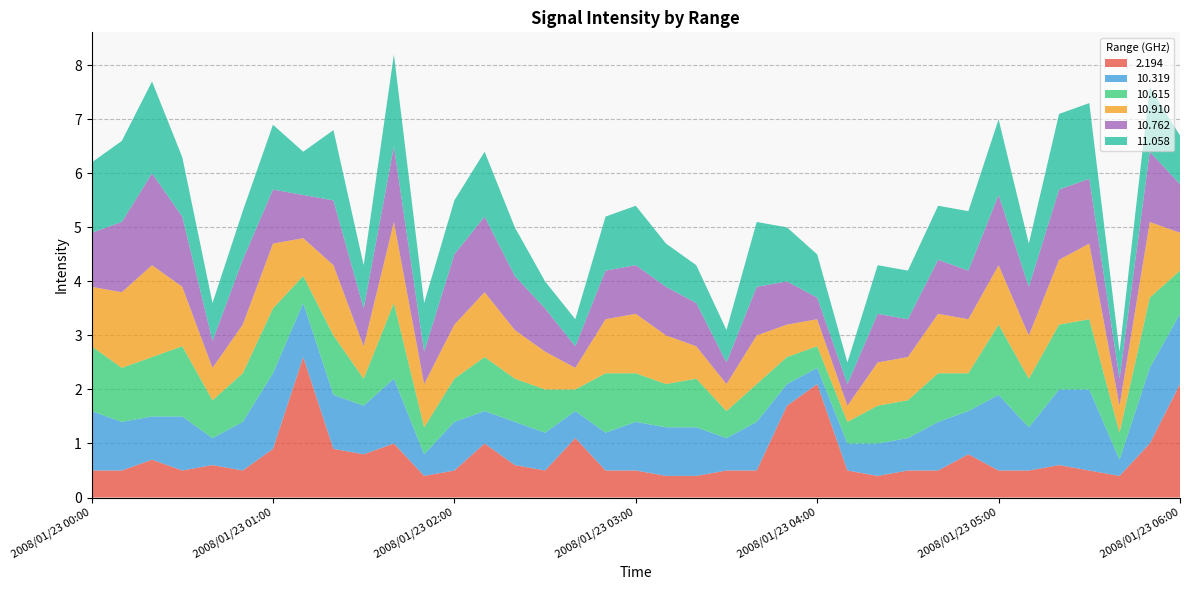

Reading left to right, extract all data points from this chart.

  2.194: 0.5	0.5	0.7	0.5	0.6	0.5	0.9	2.6	0.9	0.8	1.0	0.4	0.5	1.0	0.6	0.5	1.1	0.5	0.5	0.4	0.4	0.5	0.5	1.7	2.1	0.5	0.4	0.5	0.5	0.8	0.5	0.5	0.6	0.5	0.4	1.0	2.1
 10.319: 1.1	0.9	0.8	1.0	0.5	0.9	1.4	1.0	1.0	0.9	1.2	0.4	0.9	0.6	0.8	0.7	0.5	0.7	0.9	0.9	0.9	0.6	0.9	0.4	0.3	0.5	0.6	0.6	0.9	0.8	1.4	0.8	1.4	1.5	0.3	1.4	1.3
 10.615: 1.2	1.0	1.1	1.3	0.7	0.9	1.2	0.5	1.1	0.5	1.4	0.5	0.8	1.0	0.8	0.8	0.4	1.1	0.9	0.8	0.9	0.5	0.7	0.5	0.4	0.4	0.7	0.7	0.9	0.7	1.3	0.9	1.2	1.3	0.5	1.3	0.8
 10.910: 1.1	1.4	1.7	1.1	0.6	0.9	1.2	0.7	1.3	0.6	1.5	0.8	1.0	1.2	0.9	0.7	0.4	1.0	1.1	0.9	0.6	0.5	0.9	0.6	0.5	0.3	0.8	0.8	1.1	1.0	1.1	0.8	1.2	1.4	0.5	1.4	0.7
 10.762: 1.0	1.3	1.7	1.3	0.5	1.2	1.0	0.8	1.2	0.7	1.4	0.6	1.3	1.4	1.0	0.8	0.4	0.9	0.9	0.9	0.8	0.4	0.9	0.8	0.4	0.4	0.9	0.7	1.0	0.9	1.3	0.9	1.3	1.2	0.5	1.3	0.9
 11.058: 1.3	1.5	1.7	1.1	0.7	0.9	1.2	0.8	1.3	0.8	1.7	0.9	1.0	1.2	0.9	0.5	0.5	1.0	1.1	0.8	0.7	0.6	1.2	1.0	0.8	0.4	0.9	0.9	1.0	1.1	1.4	0.8	1.4	1.4	0.5	1.2	0.9